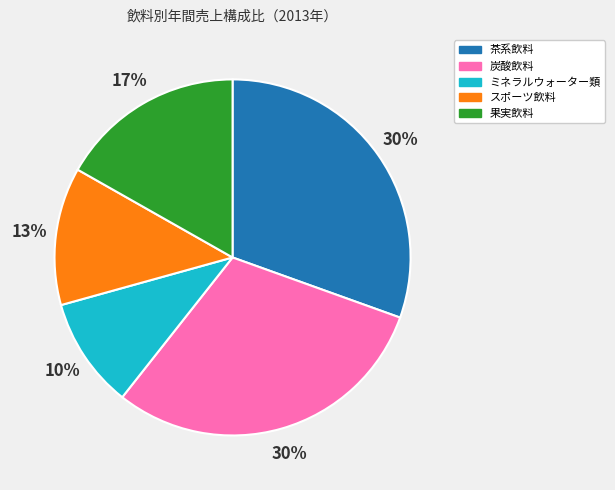

The 果実飲料 slice represents 4% of the pie. True or false?

False